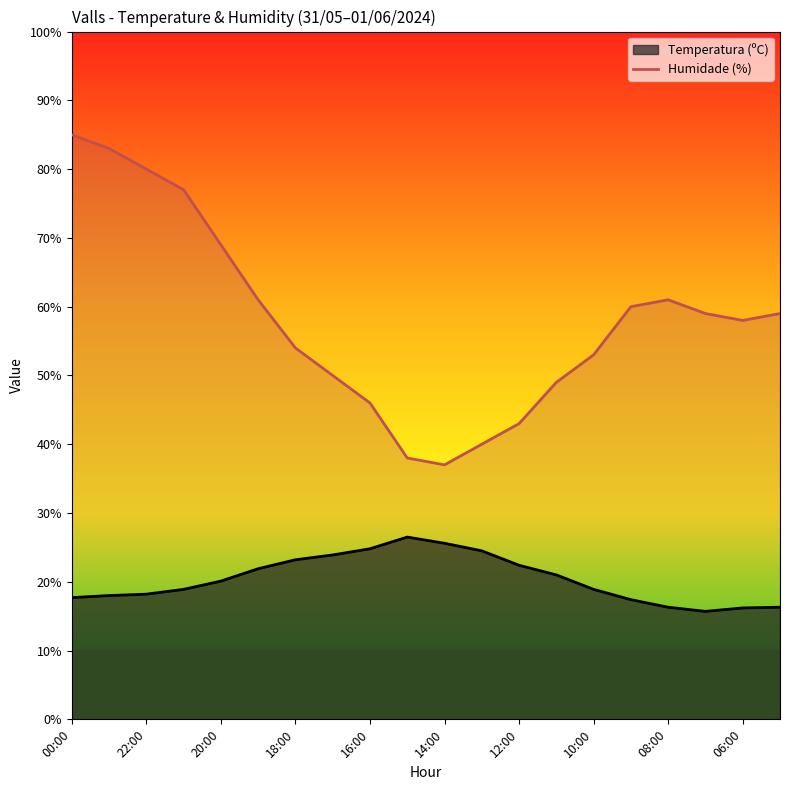

How many categories are shown in the chart?

20